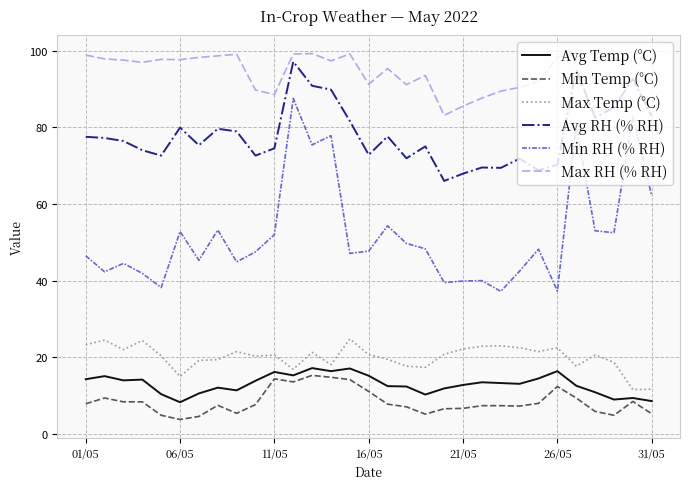

Which series has the largest total across all categories?

Max RH (% RH)